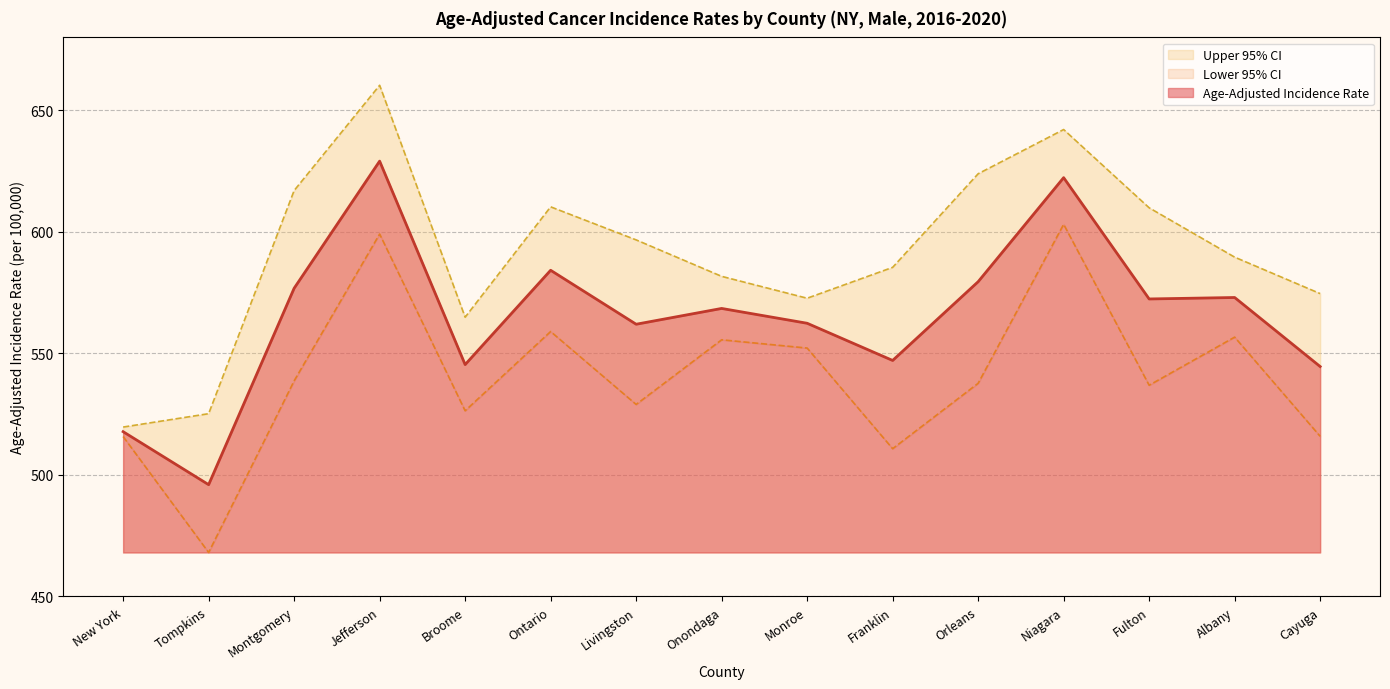

Reading left to right, list all the values displayed in this chart.

Age-Adjusted Incidence Rate: 517.8	496.0	576.8	629.1	545.4	584.2	562.0	568.5	562.4	547.1	579.5	622.3	572.4	573.0	544.6
Lower 95% CI: 515.8	468.1	538.7	599.1	526.4	559.0	529.0	555.6	552.2	510.8	537.7	603.1	536.9	556.7	515.9
Upper 95% CI: 519.7	525.2	617.0	660.3	564.9	610.3	596.7	581.7	572.7	585.4	623.9	642.1	609.9	589.6	574.6